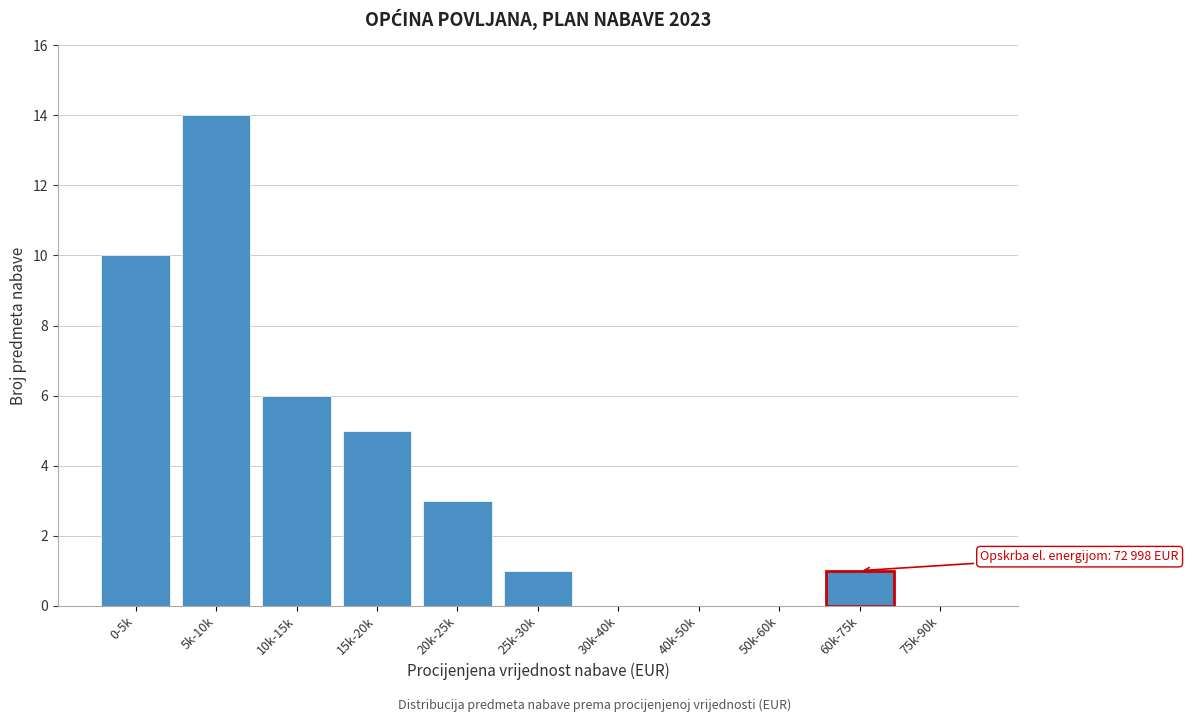

Reading left to right, what are all the values shown in this chart?

0-5k=10	5k-10k=14	10k-15k=6	15k-20k=5	20k-25k=3	25k-30k=1	30k-40k=0	40k-50k=0	50k-60k=0	60k-75k=1	75k-90k=0